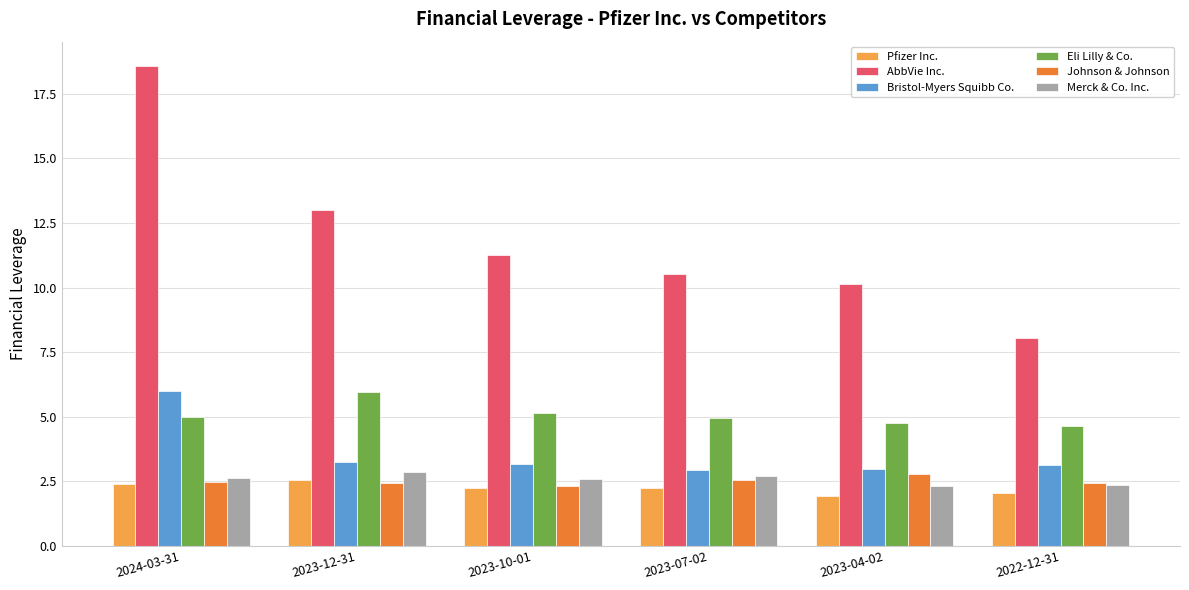

What is the label of the 2nd bar from the left?

2023-12-31